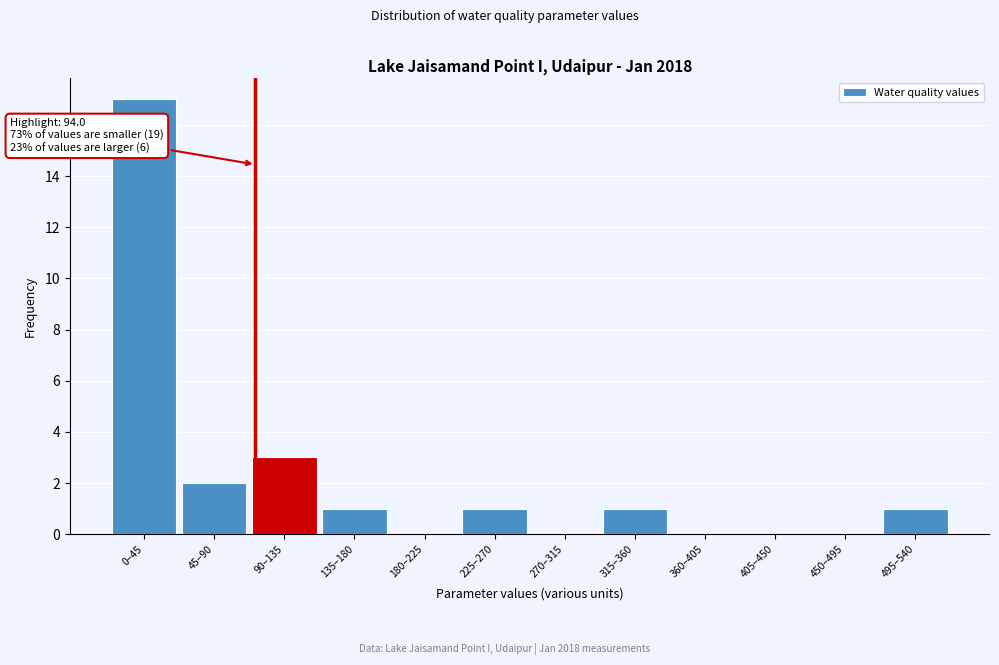

Reading right to left, extract all data points from this chart.

495–540=1	450–495=0	405–450=0	360–405=0	315–360=1	270–315=0	225–270=1	180–225=0	135–180=1	90–135=3	45–90=2	0–45=17